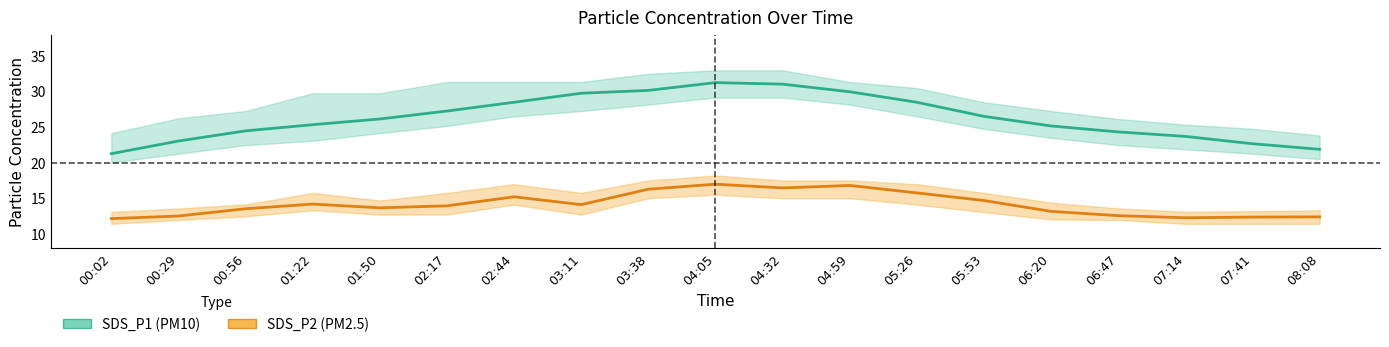

What are all the series names shown in the legend?

SDS_P1 (PM10), SDS_P2 (PM2.5)